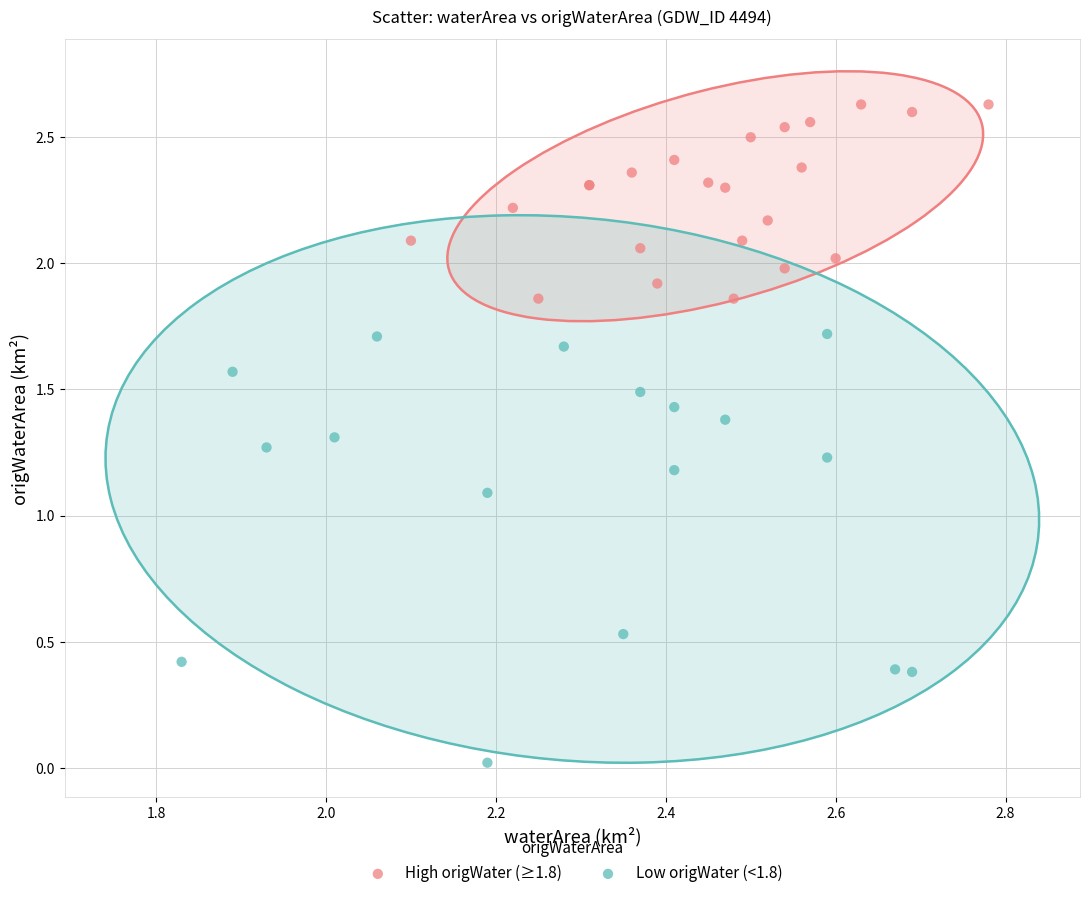

Which series contains the highest Y value?

High origWater (≥1.8)